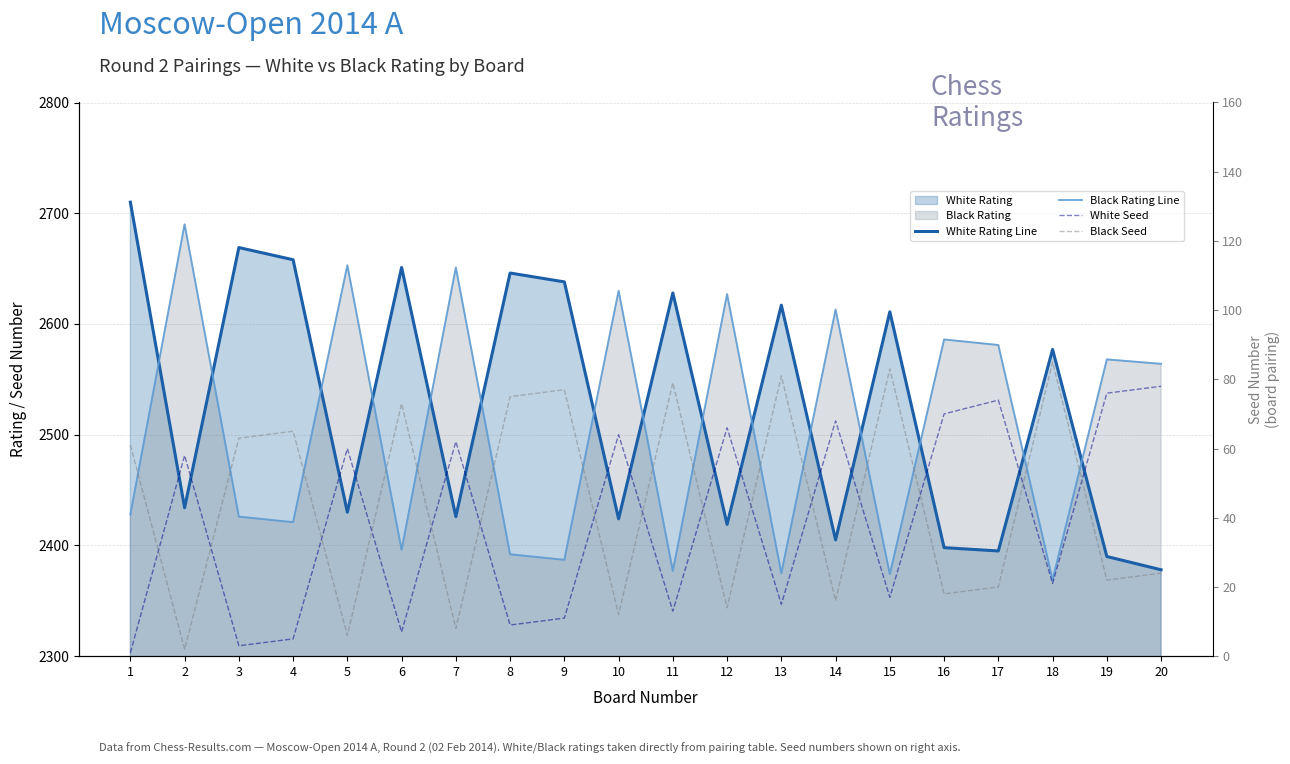

How many interior local peaks does the Black Rating Line series have?

8